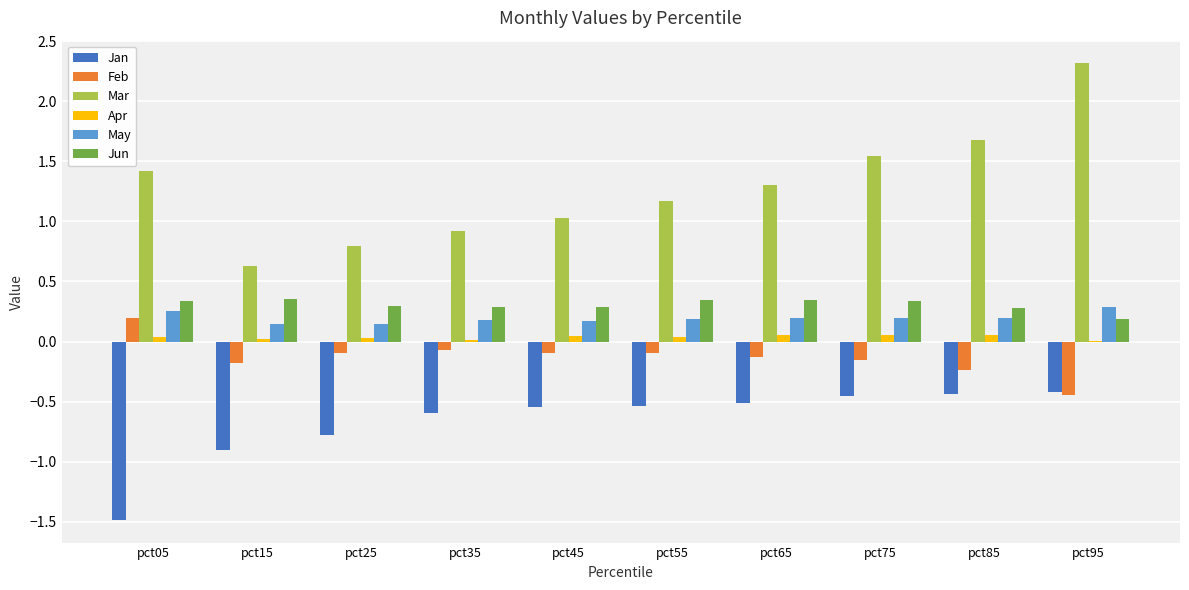

Read the Mar value at pct25.

0.8